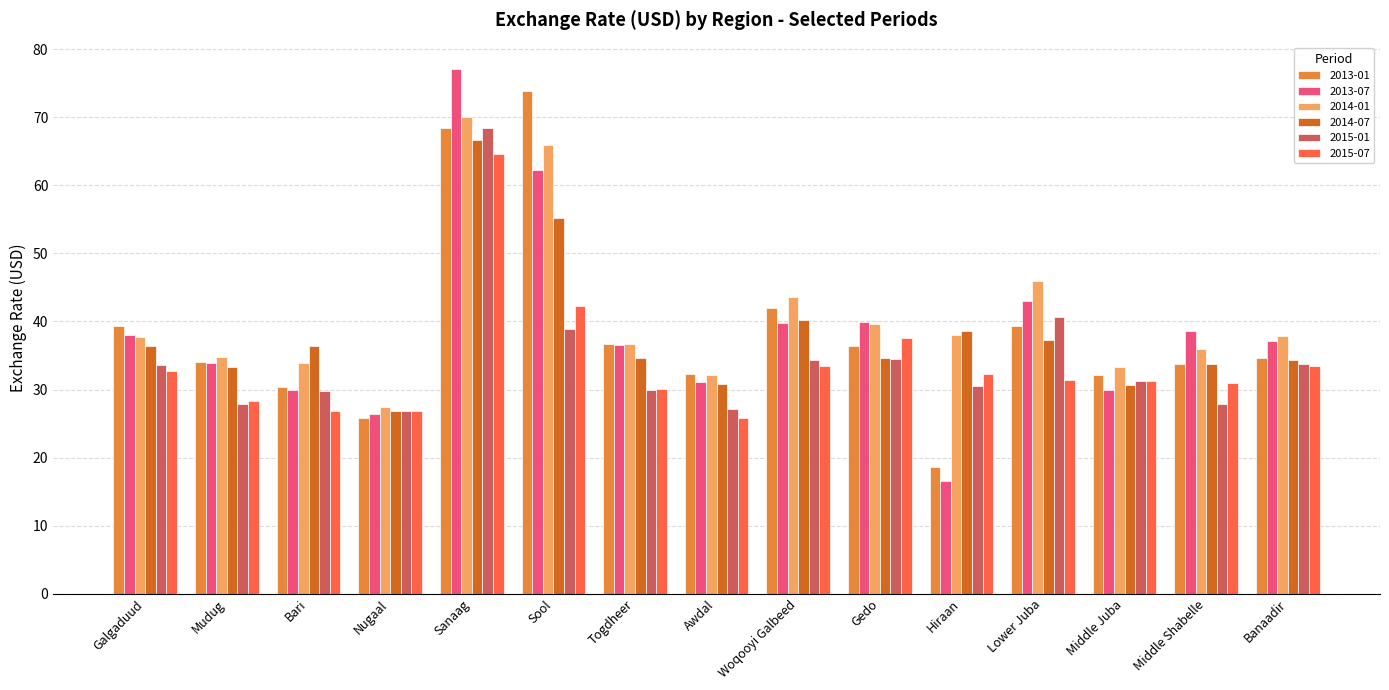

What is the approximate value of 2015-07 at Bari?

26.8